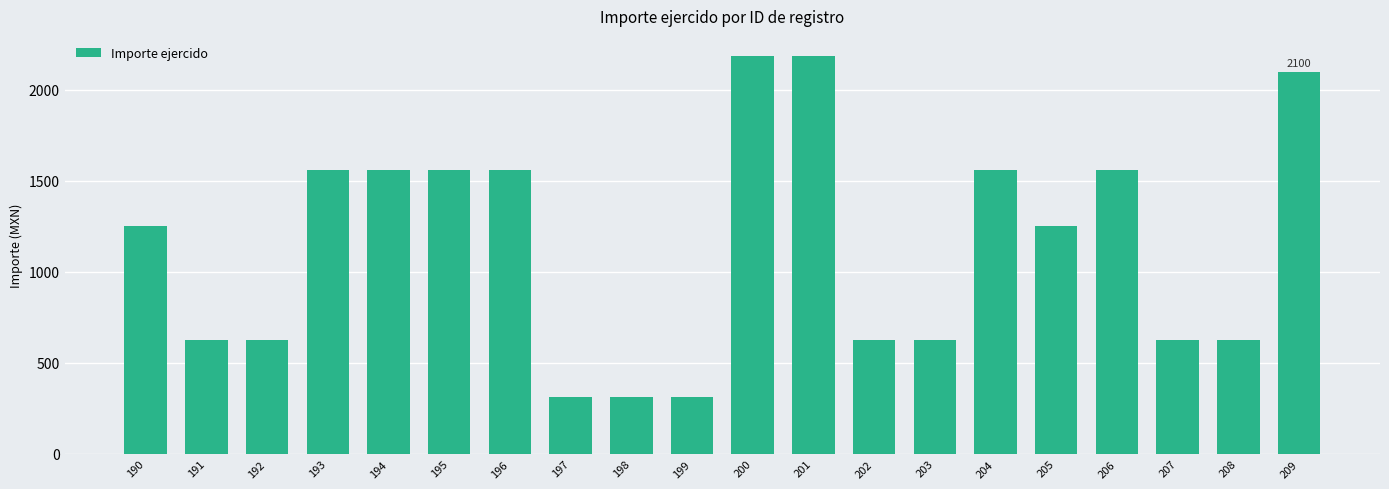

Reading left to right, extract all data points from this chart.

1250.0	625.0	625.0	1562.5	1562.5	1562.5	1562.5	312.5	312.5	312.5	2187.5	2187.5	625.0	625.0	1562.5	1250.0	1562.5	625.0	625.0	2100.0